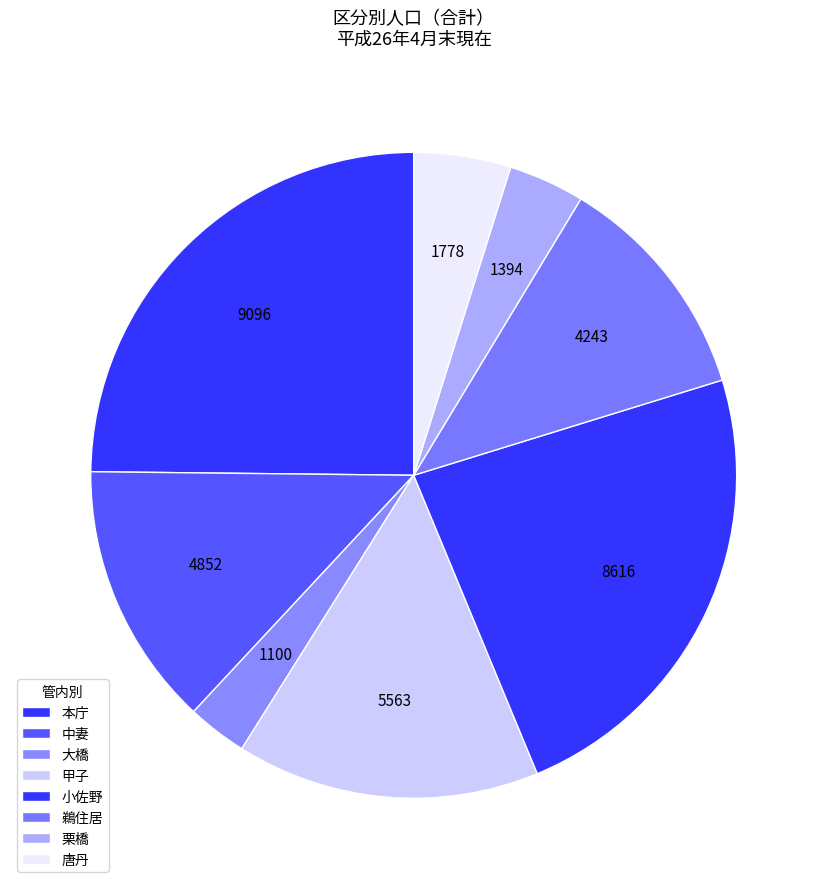

How many segments does this pie chart have?

8